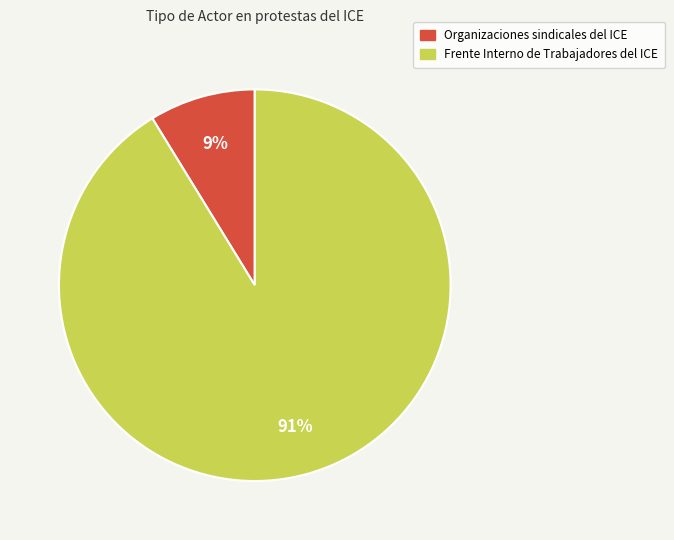

What is the smallest slice in the pie chart?

Organizaciones sindicales del ICE